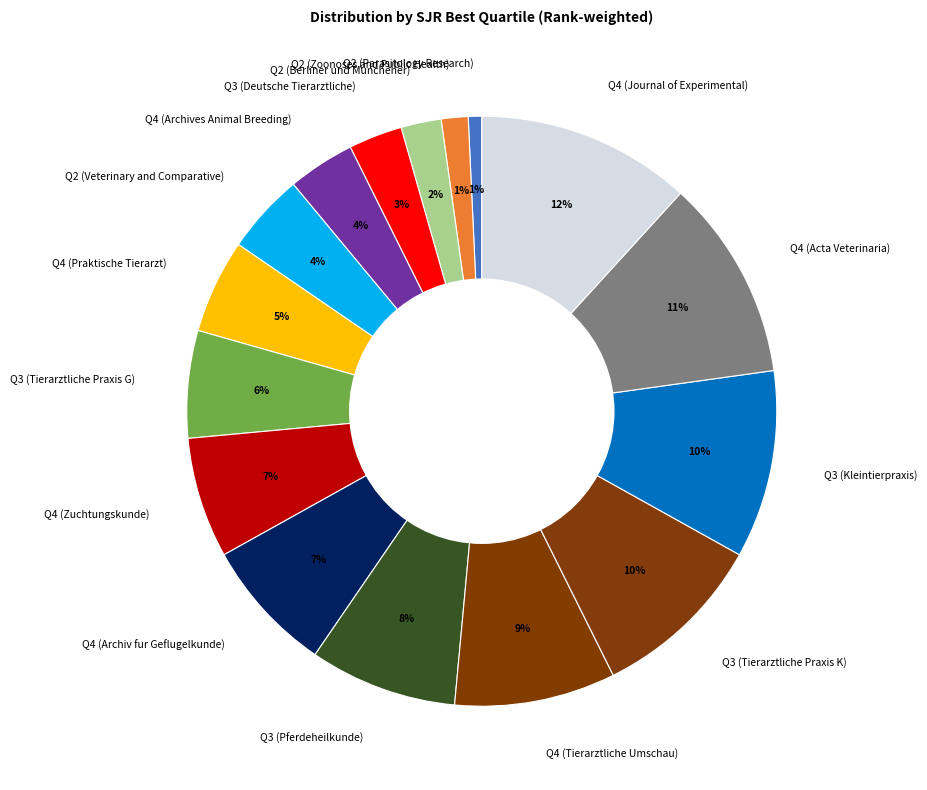

To the nearest percent, what is the average slice percentage?

6%